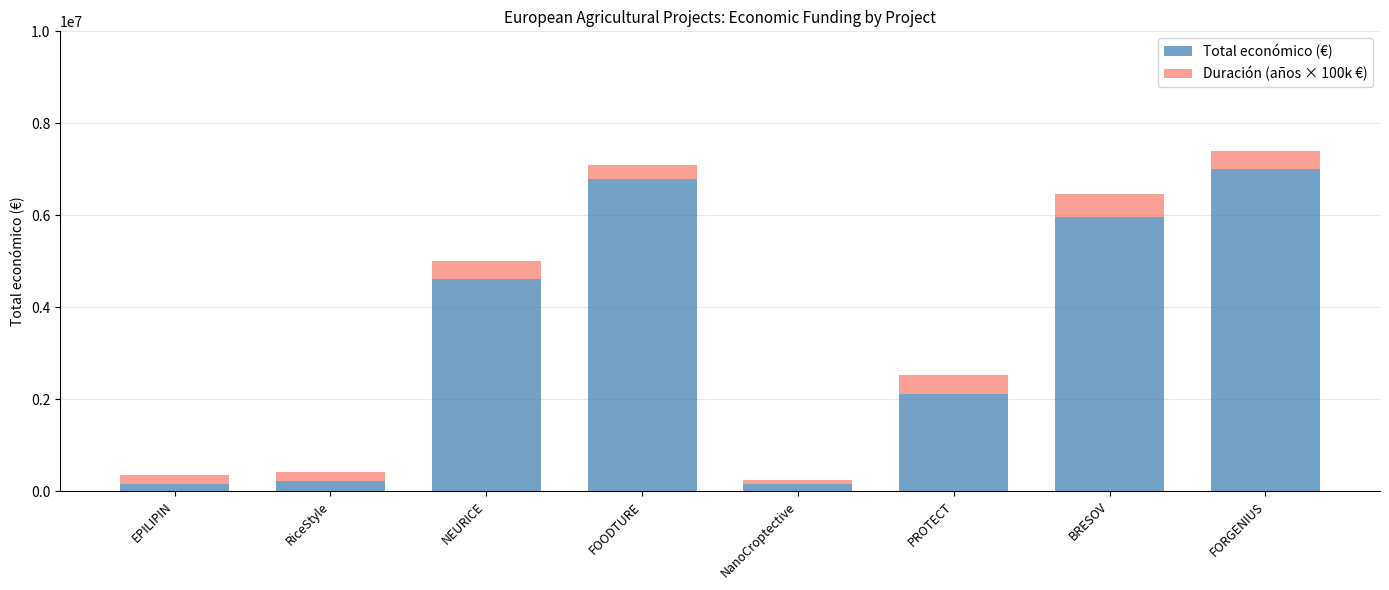

What is the total value across all series at FORGENIUS?

7400000